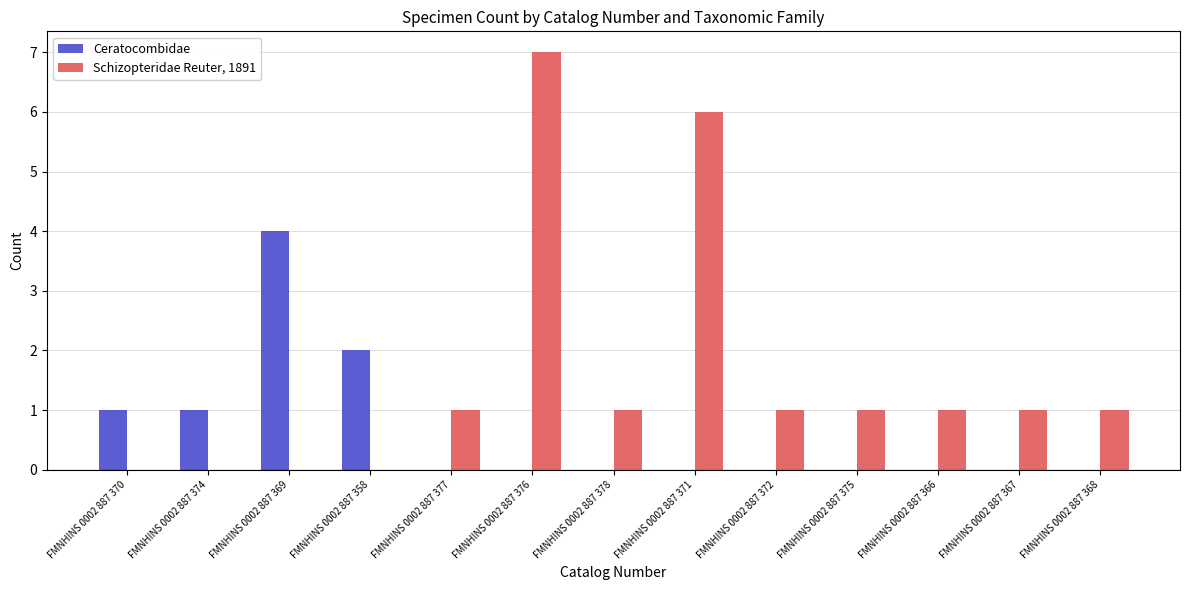

Which series changed the most between FMNHINS 0002 887 370 and FMNHINS 0002 887 358?

Ceratocombidae